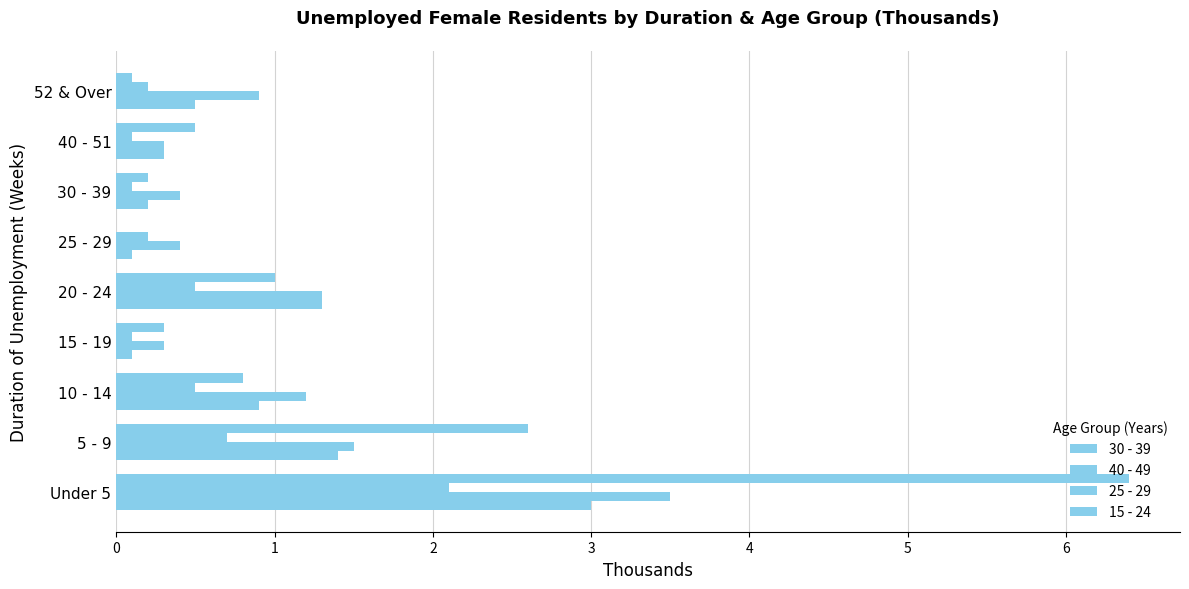

Are the bars grouped side by side (vs. stacked)?

Yes